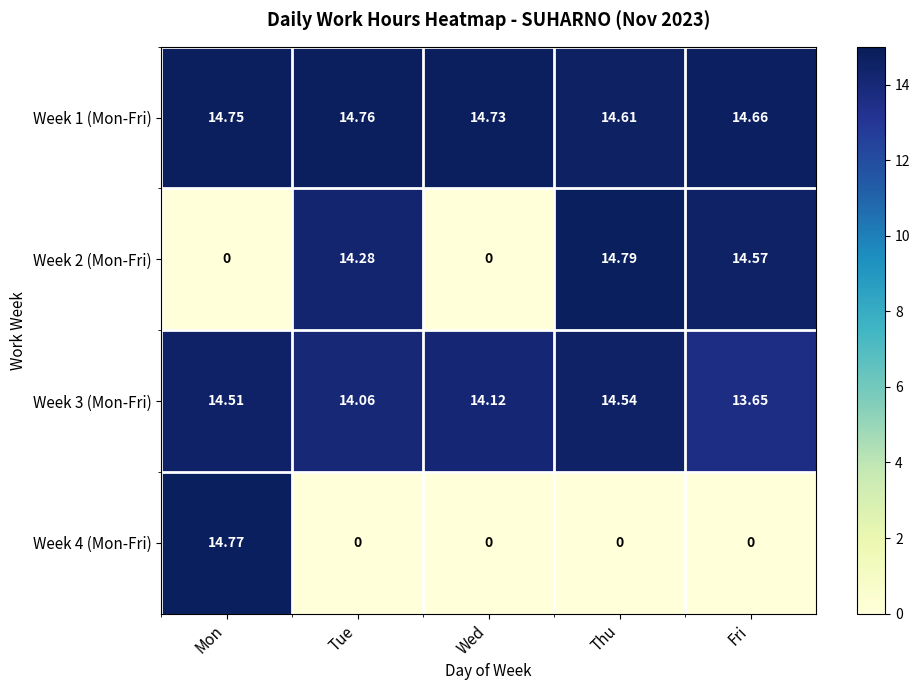

At which label does Week 3 (Mon-Fri) first exceed 14?

Mon